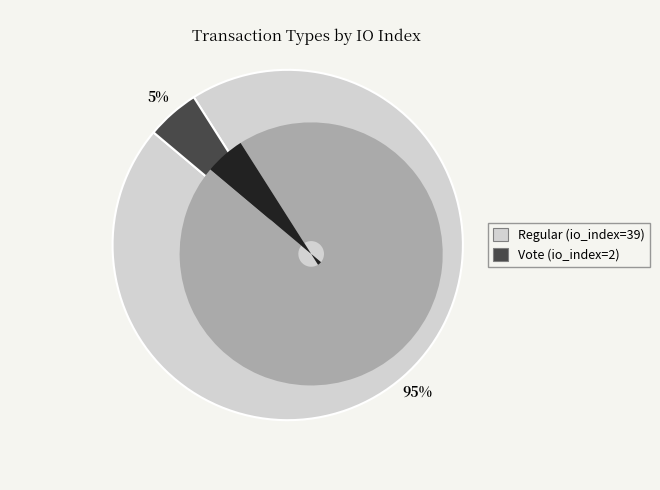

To the nearest percent, what is the difference between the largest and smallest slice percentages?

90%